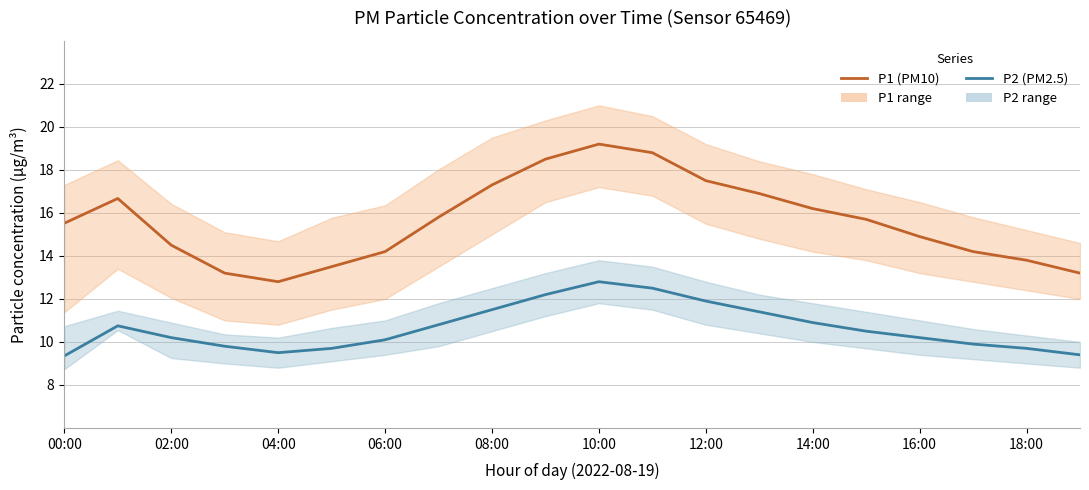

Which series changed the most between 10:00 and 10?

P1 (PM10)